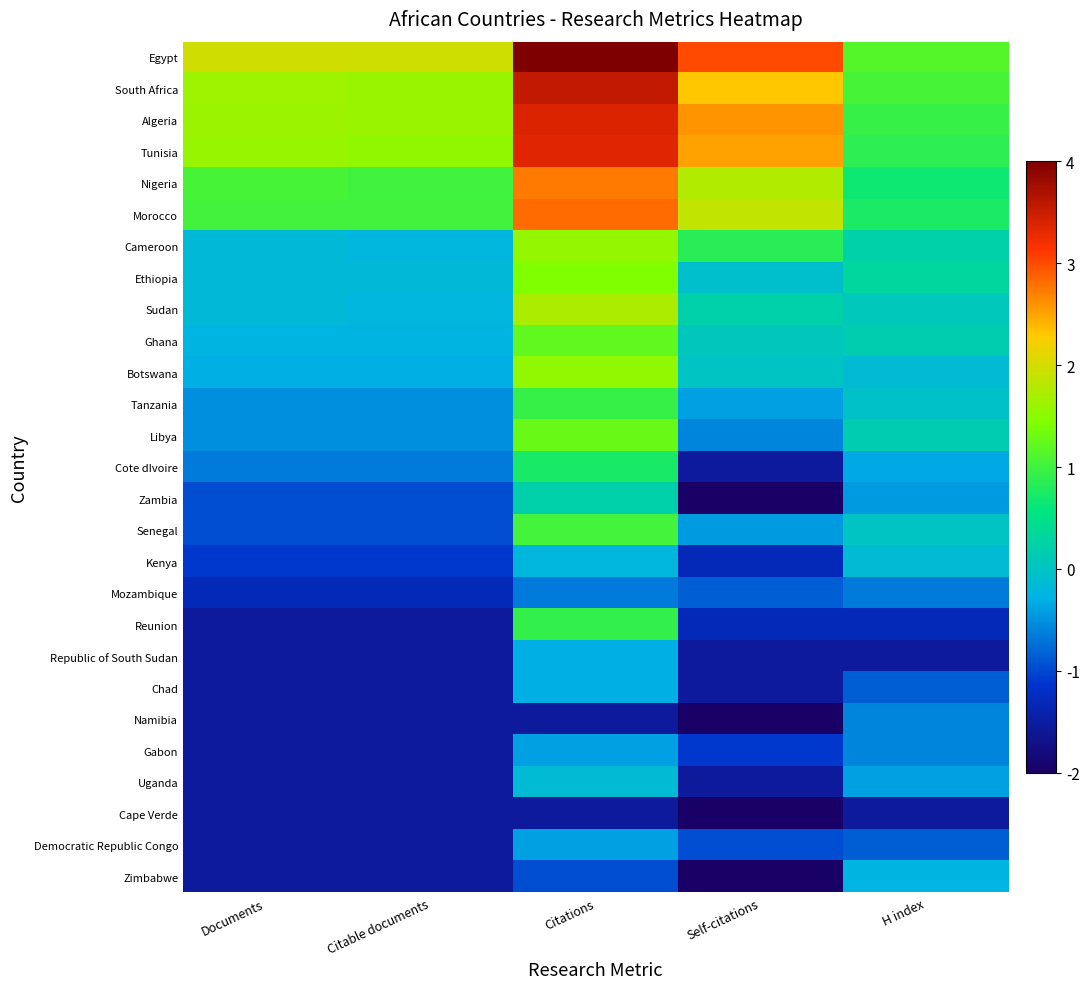

Rank the series by their maximum value, from lowest to highest.

Cape Verde, Mozambique, Namibia, Gabon, Democratic Republic Congo, Republic of South Sudan, Chad, Zimbabwe, Kenya, Uganda, Zambia, Cote dIvoire, Reunion, Tanzania, Senegal, Ghana, Libya, Ethiopia, Botswana, Cameroon, Sudan, Nigeria, Morocco, Tunisia, Algeria, South Africa, Egypt